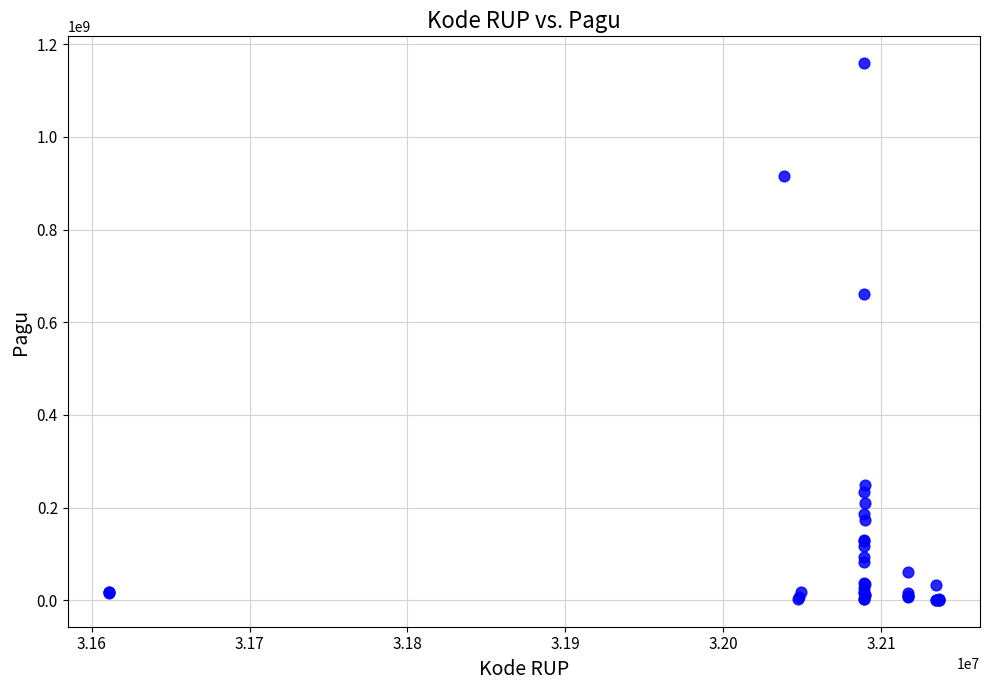

What Y value in the scatter plot is closest to 580008500?

660551000